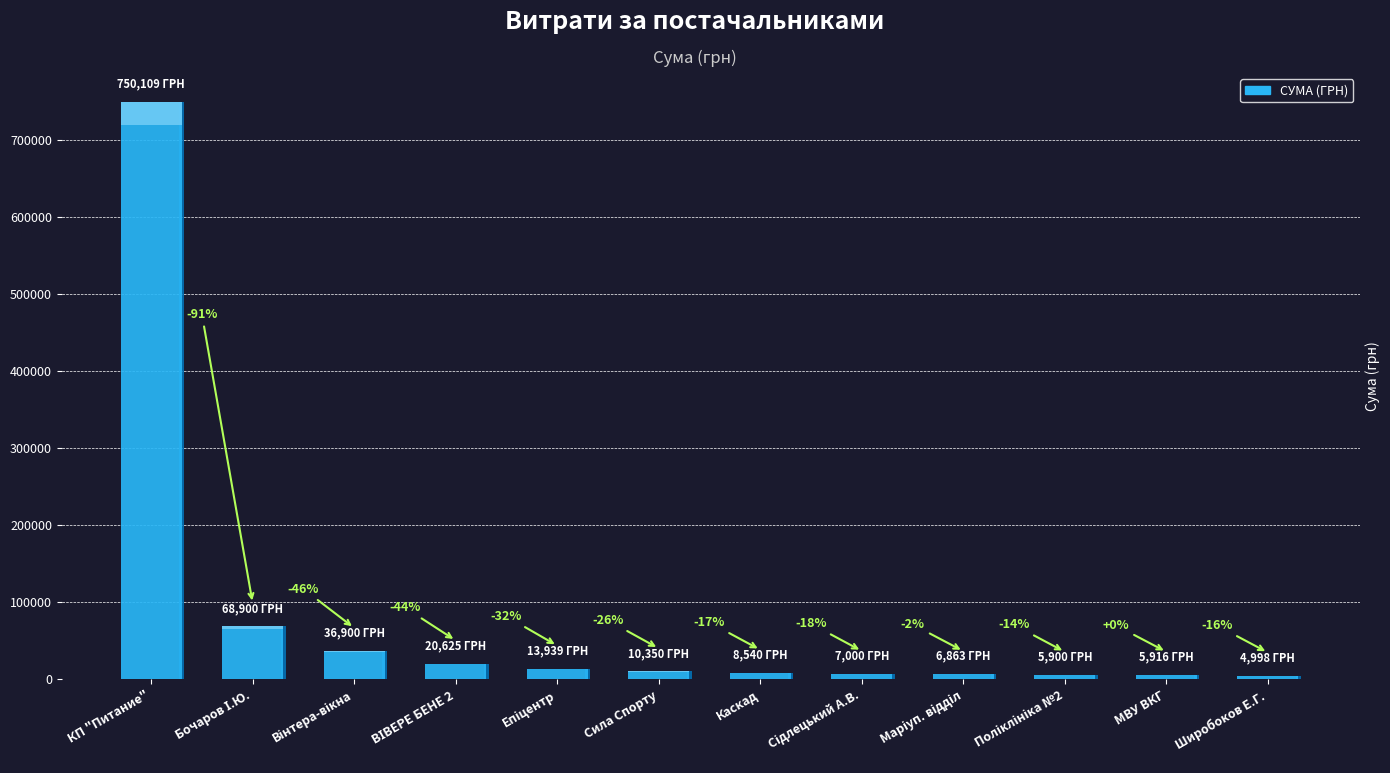

How many categories are shown in the chart?

12